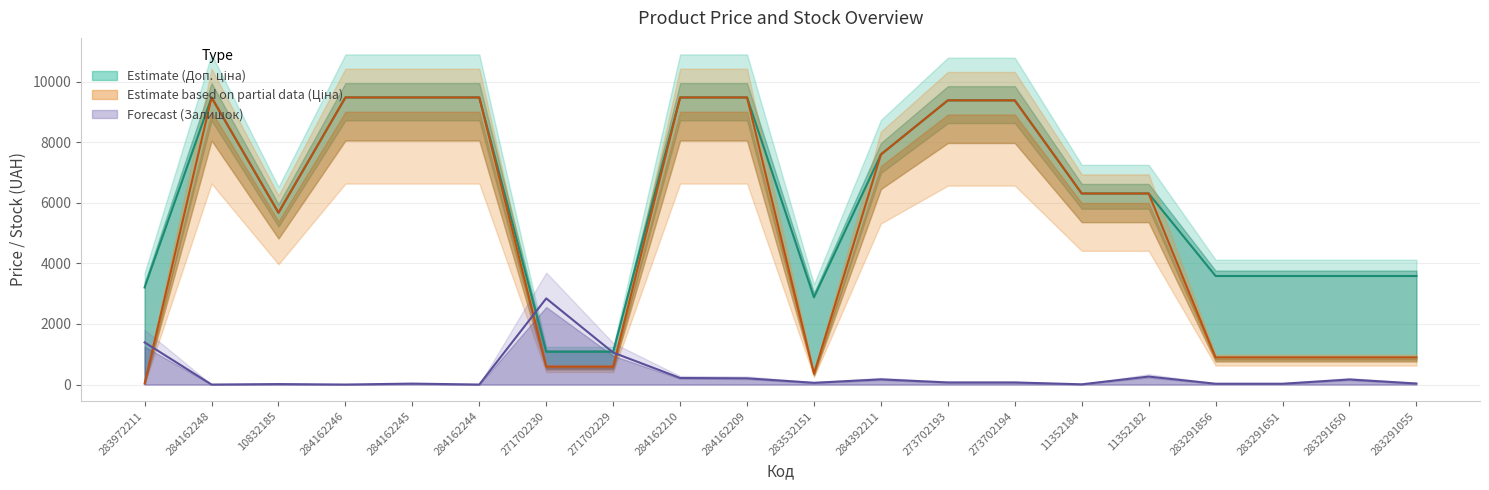

What is the total value across all series at 271702230?

4515.6